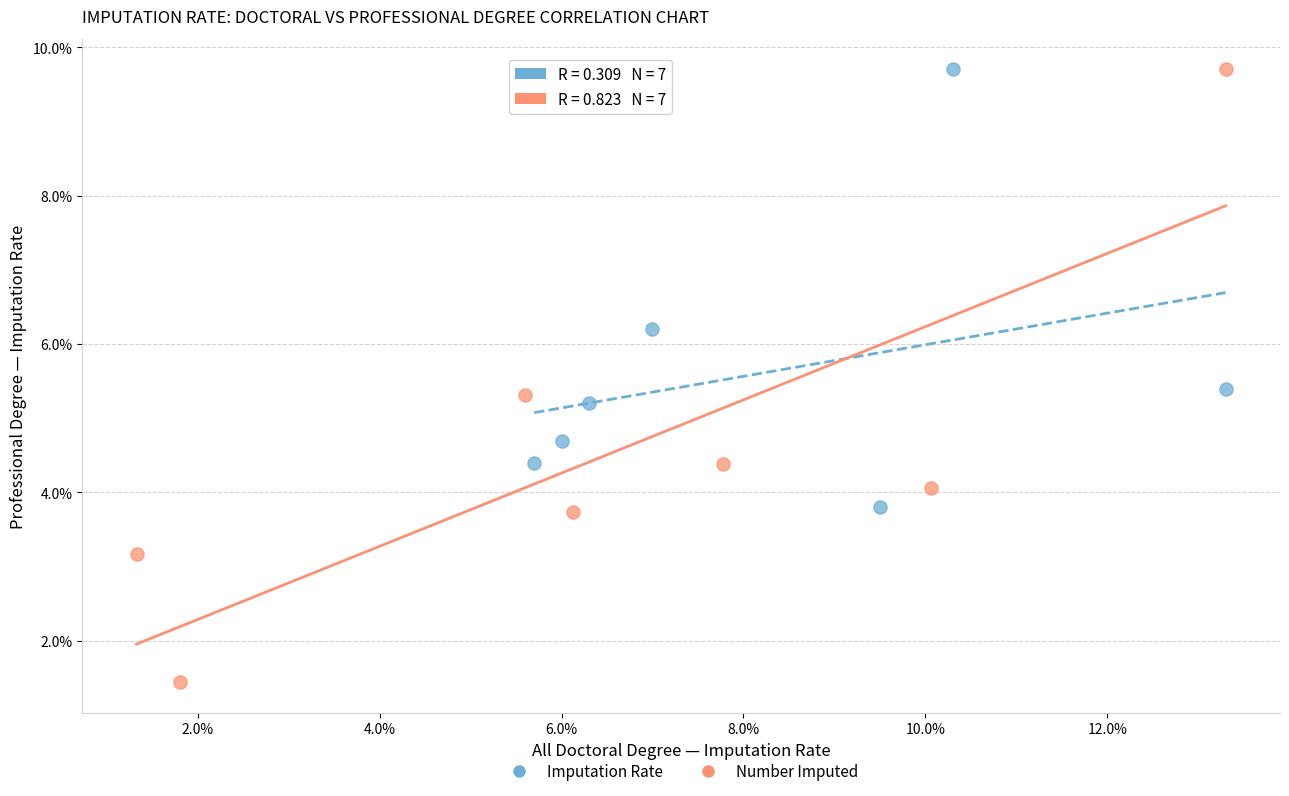

Which series reaches the minimum Y coordinate?

Number Imputed